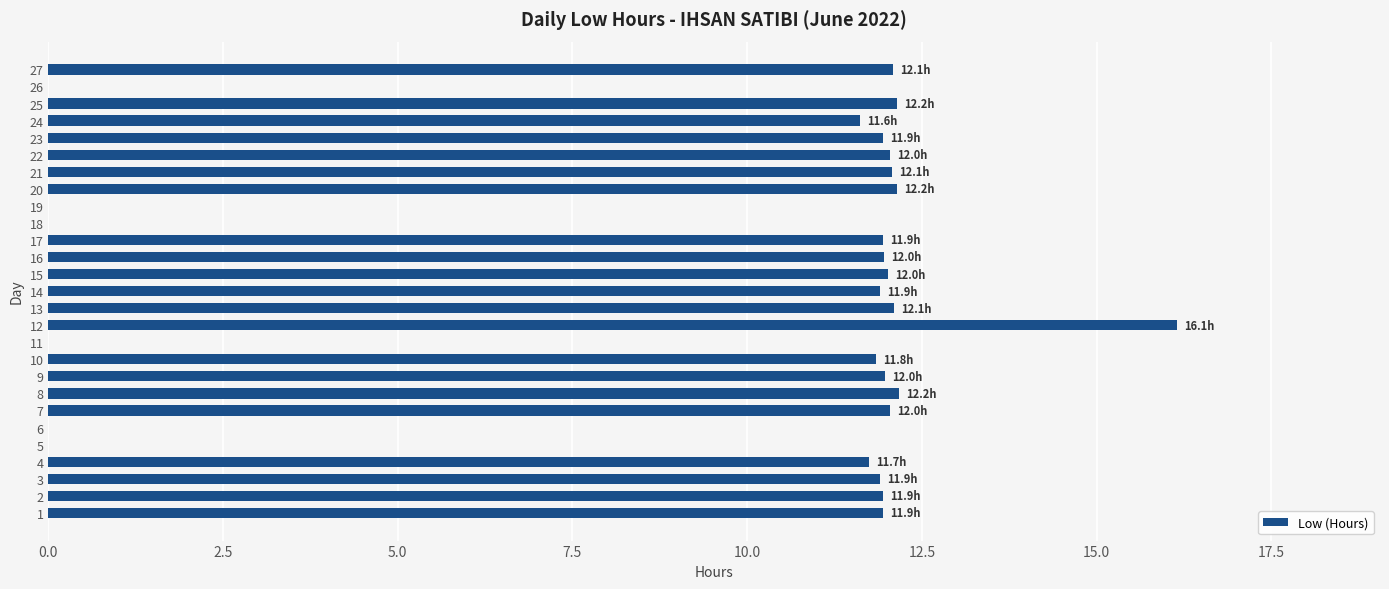

How many values exceed 11?

21